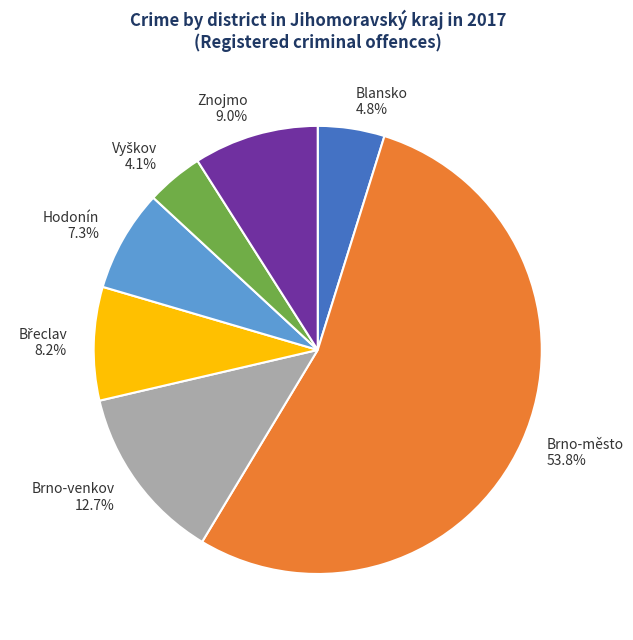

Count the number of slices in the pie.

7